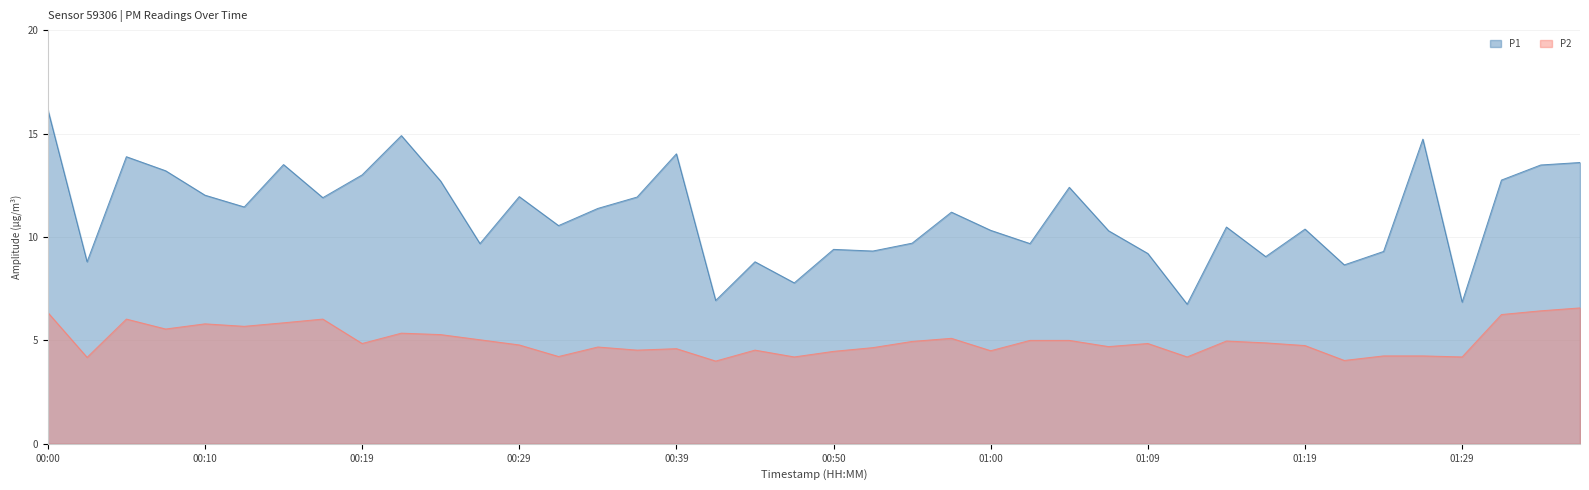

Is it true that P1 equals 9.3 at 00:52?

True